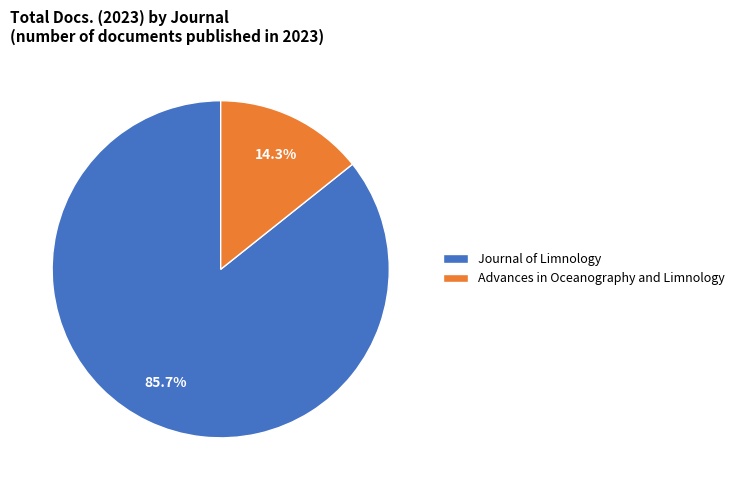

What is the ratio of the value at Advances in Oceanography and Limnology to the value at Journal of Limnology?

0.2